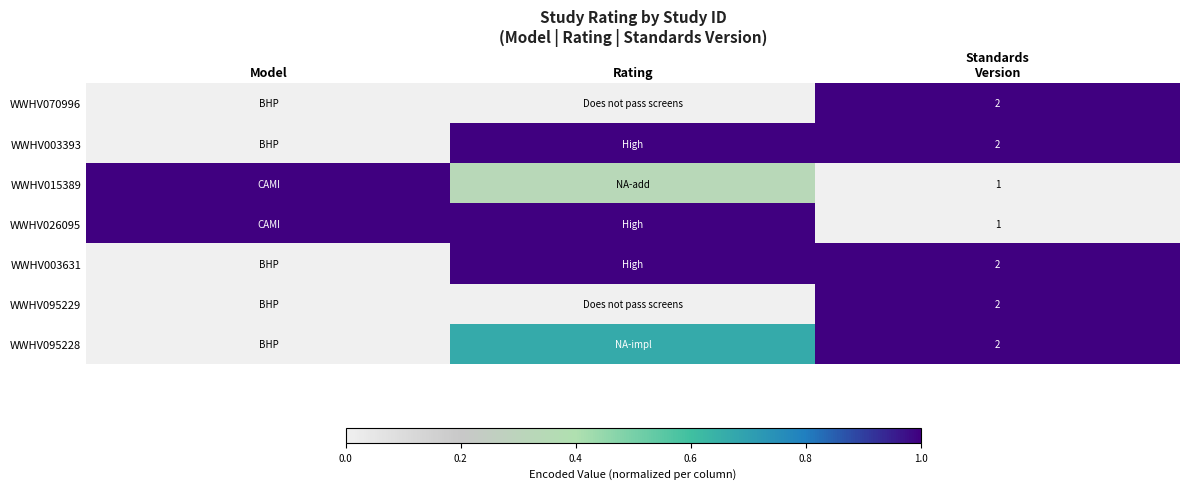

List the series in order of their peak value, highest first.

WWHV070996, WWHV003393, WWHV015389, WWHV026095, WWHV003631, WWHV095229, WWHV095228